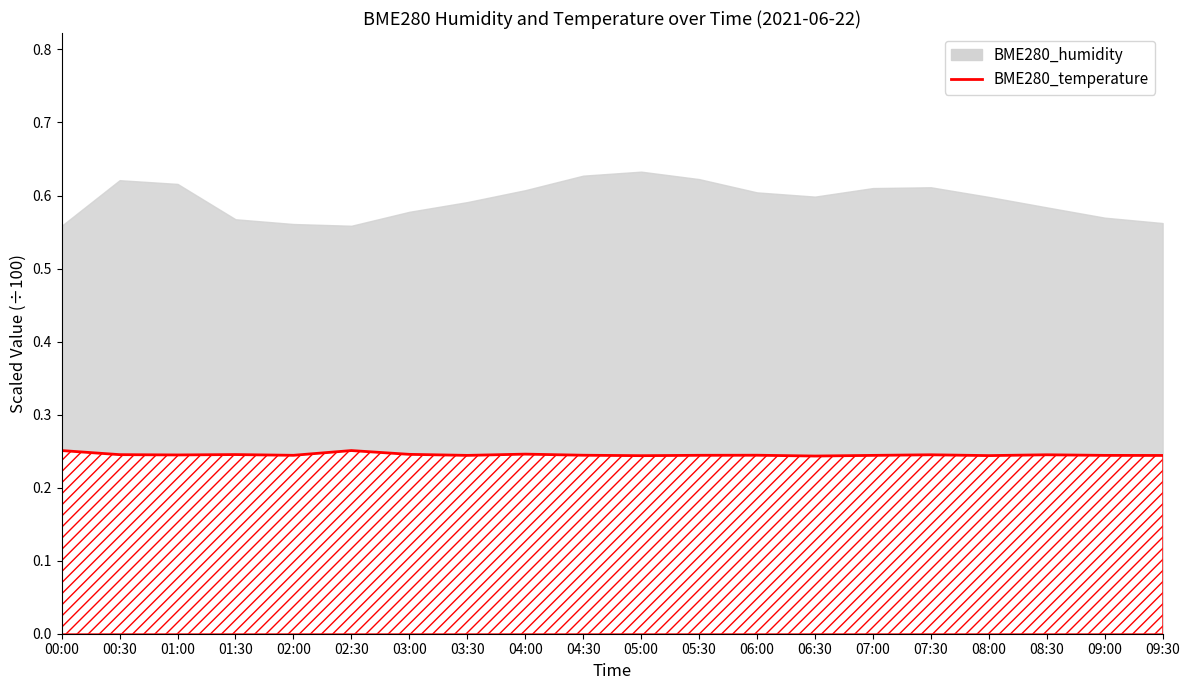

How many values are between 0 and 1?

20